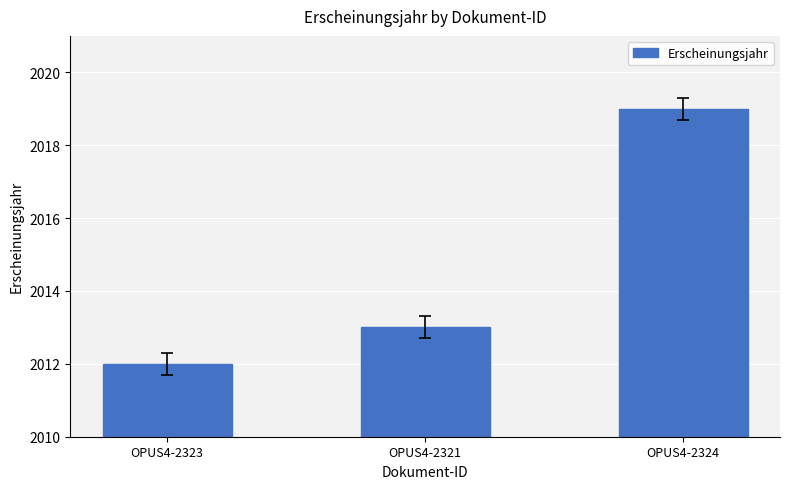

What is the sum of the values at OPUS4-2323 and OPUS4-2321?

4025